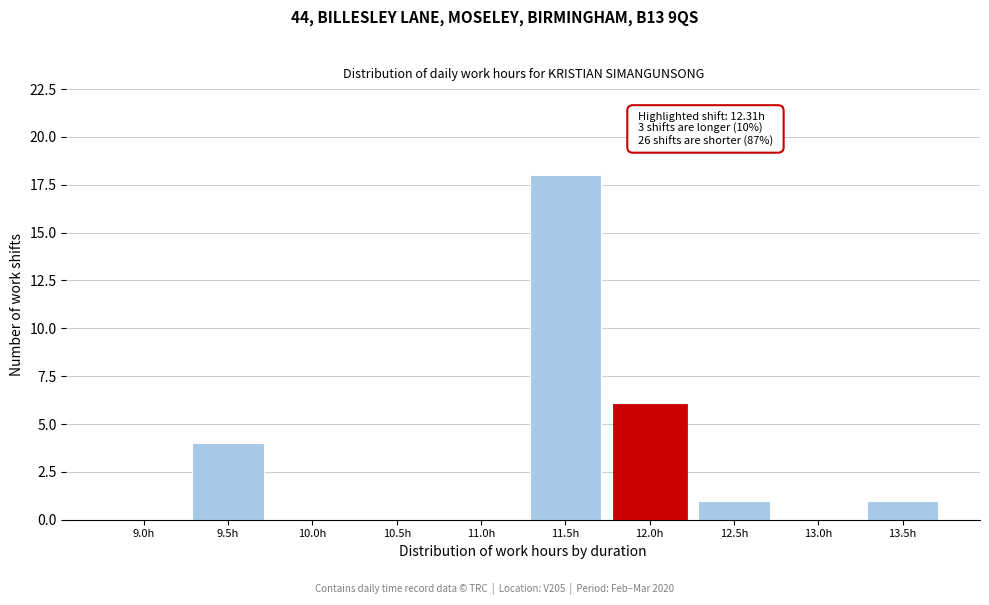

Reading left to right, what are all the values shown in this chart?

9.0h=0	9.5h=4	10.0h=0	10.5h=0	11.0h=0	11.5h=18	12.0h=6	12.5h=1	13.0h=0	13.5h=1